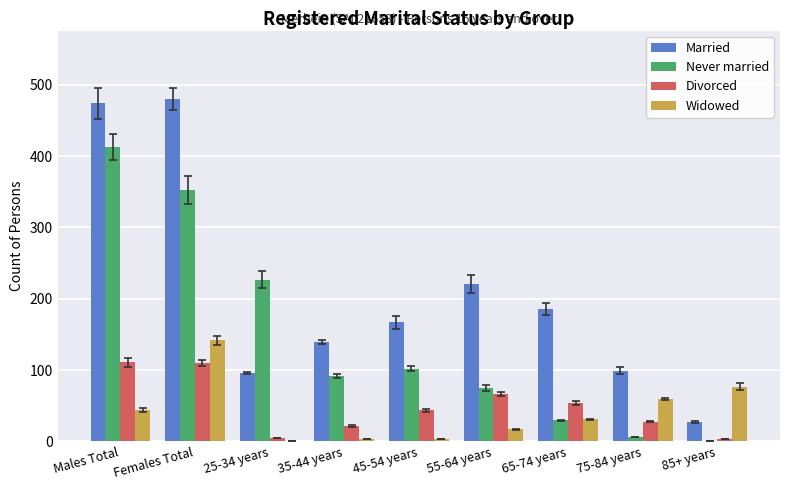

What position from the left is Females Total?

2